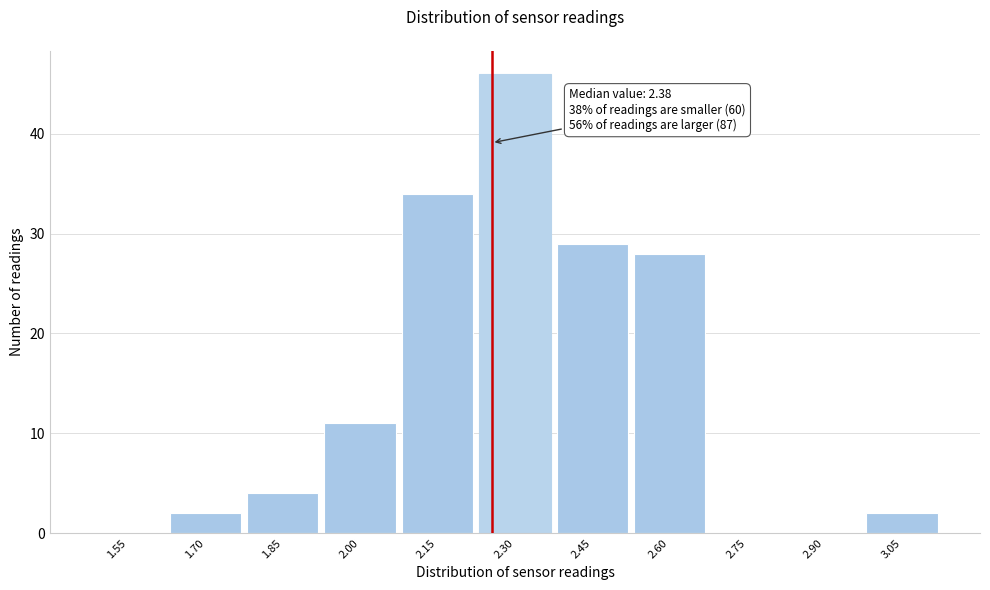

Reading left to right, list all the values displayed in this chart.

1.55=0	1.70=2	1.85=4	2.00=11	2.15=34	2.30=46	2.45=29	2.60=28	2.75=0	2.90=0	3.05=2